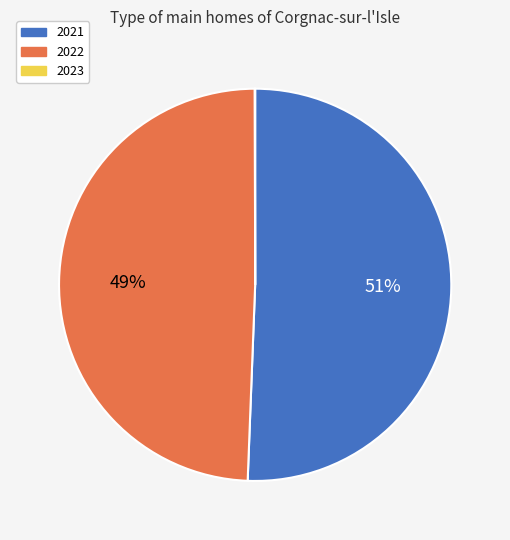

To the nearest percent, what is the combined percentage of 2022 and 2021?

100%